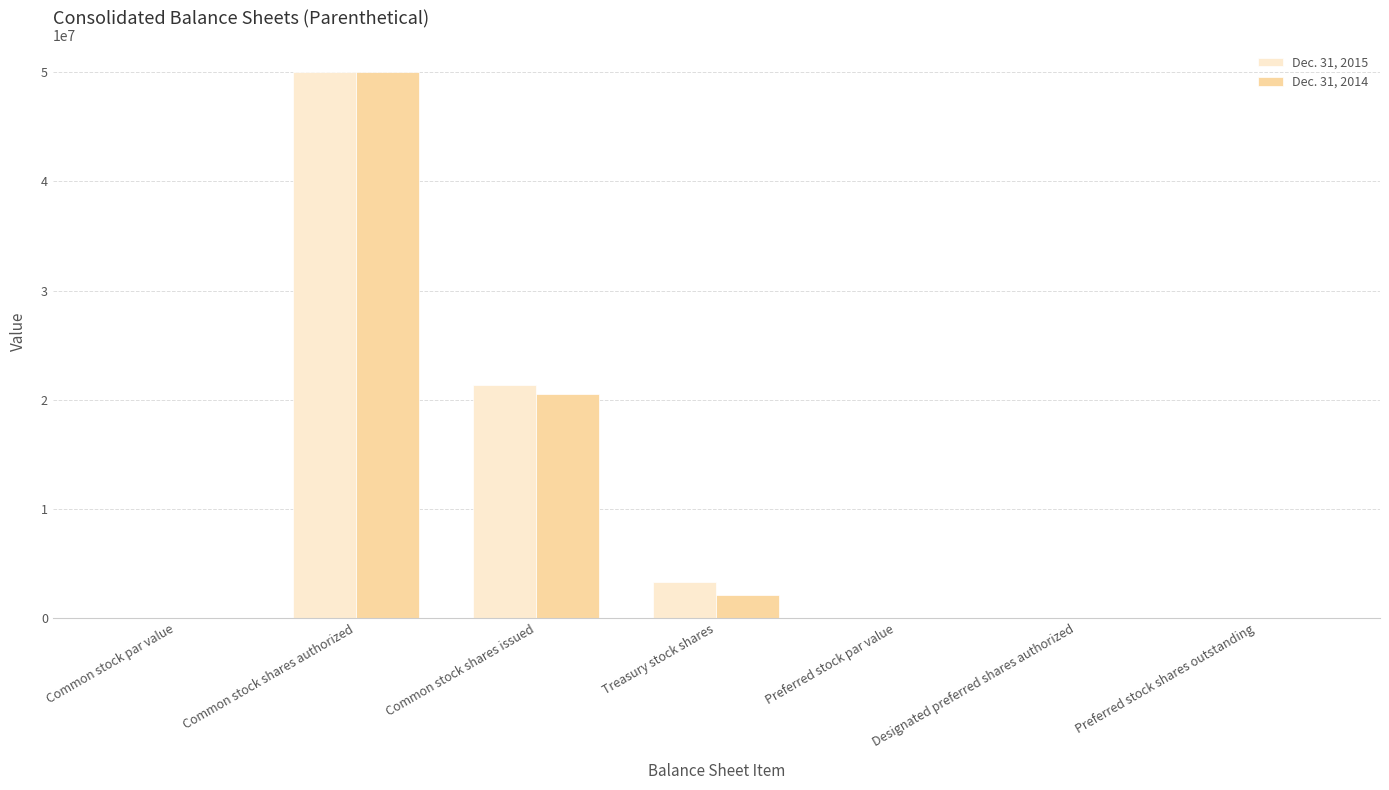

The value of Dec. 31, 2015 at Common stock shares issued is 10757259.6. True or false?

False